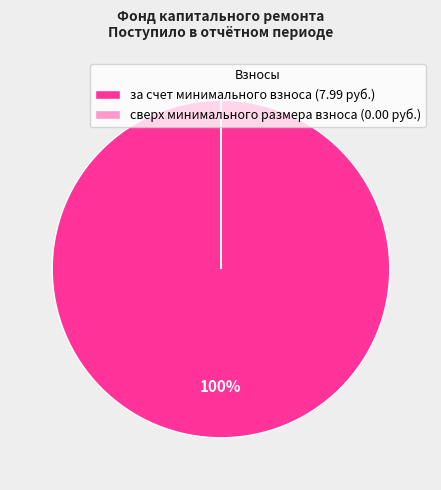

Which category has the biggest portion of the pie?

за счет минимального взноса